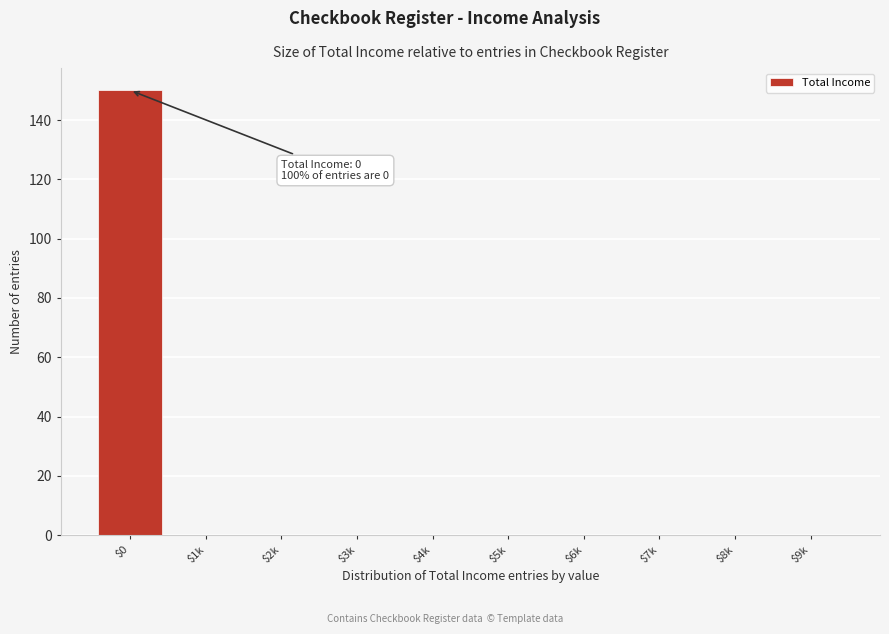

Which category has the highest value across all series?

$0